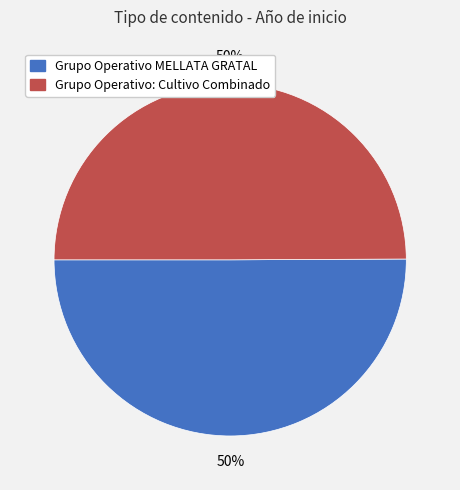

Combined, do Grupo Operativo: Cultivo Combinado and Grupo Operativo MELLATA GRATAL account for over 50%?

Yes